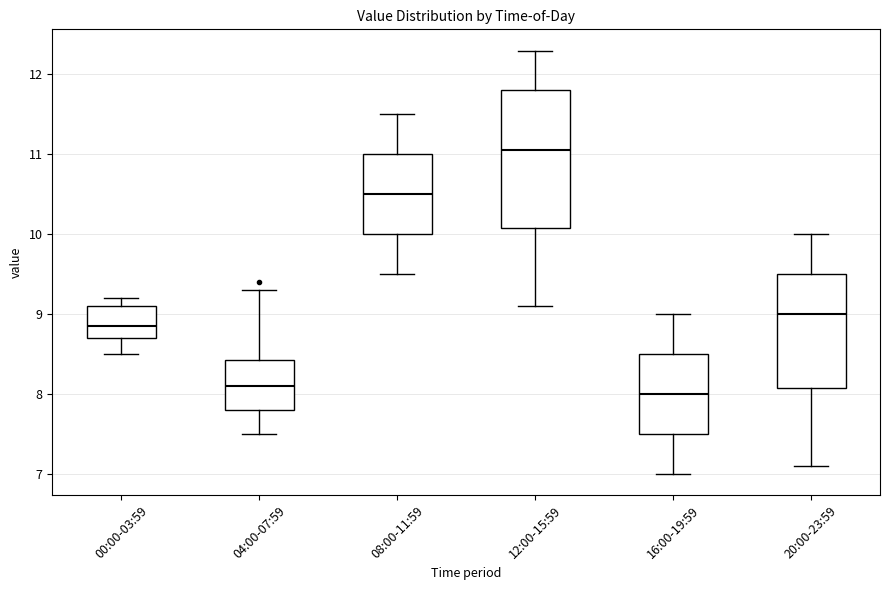

Which box is the tallest, from its lower edge to its upper edge?

12:00-15:59